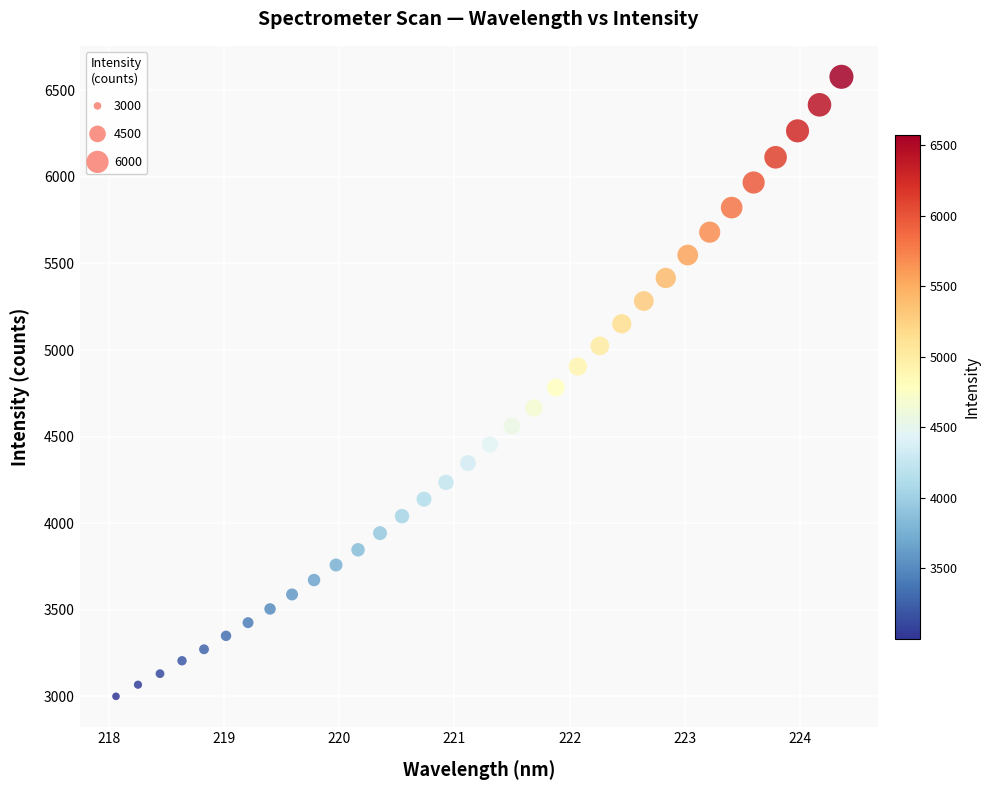

What is the range of X values (max minus min)?

6.3